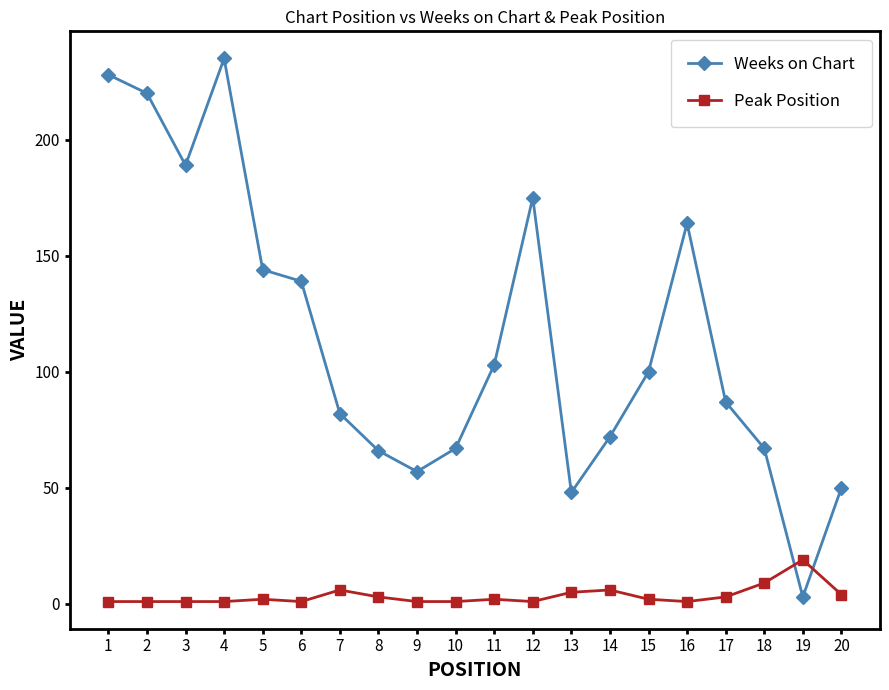

Rank the series by their maximum value, from highest to lowest.

Weeks on Chart, Peak Position